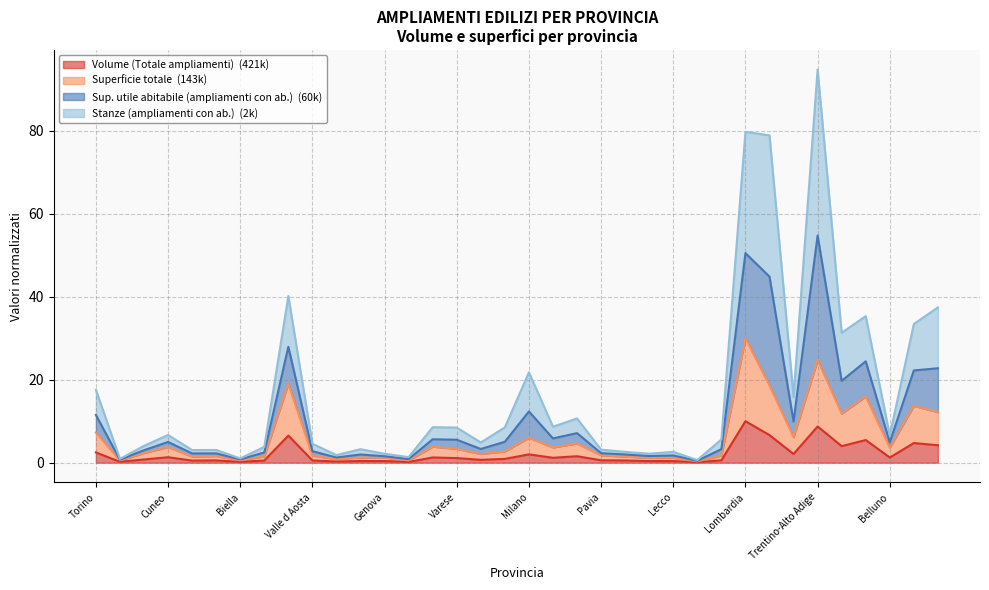

What is the greatest value displayed?

94.8